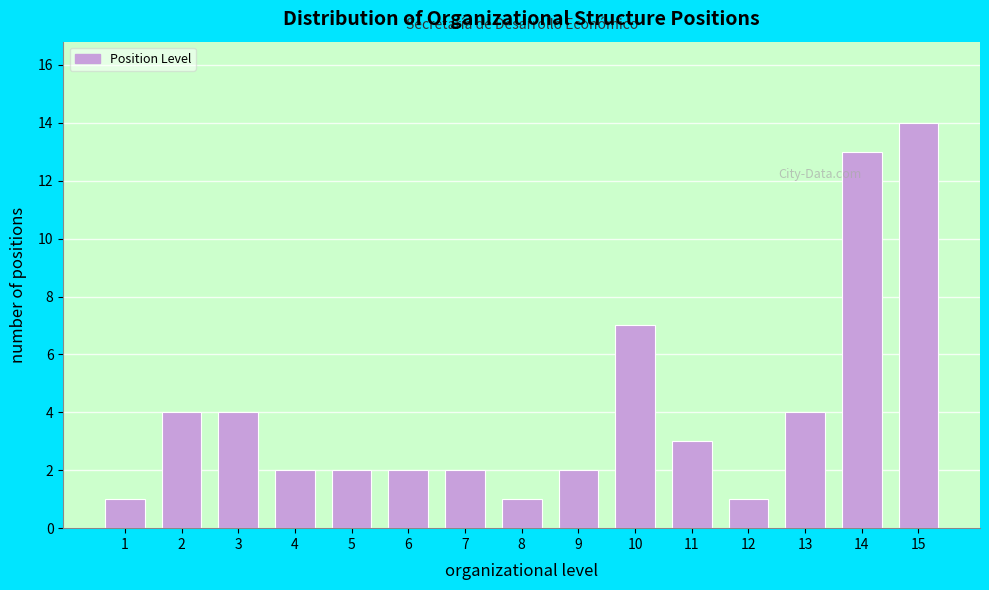

Reading left to right, what are all the values shown in this chart?

1=1	2=4	3=4	4=2	5=2	6=2	7=2	8=1	9=2	10=7	11=3	12=1	13=4	14=13	15=14